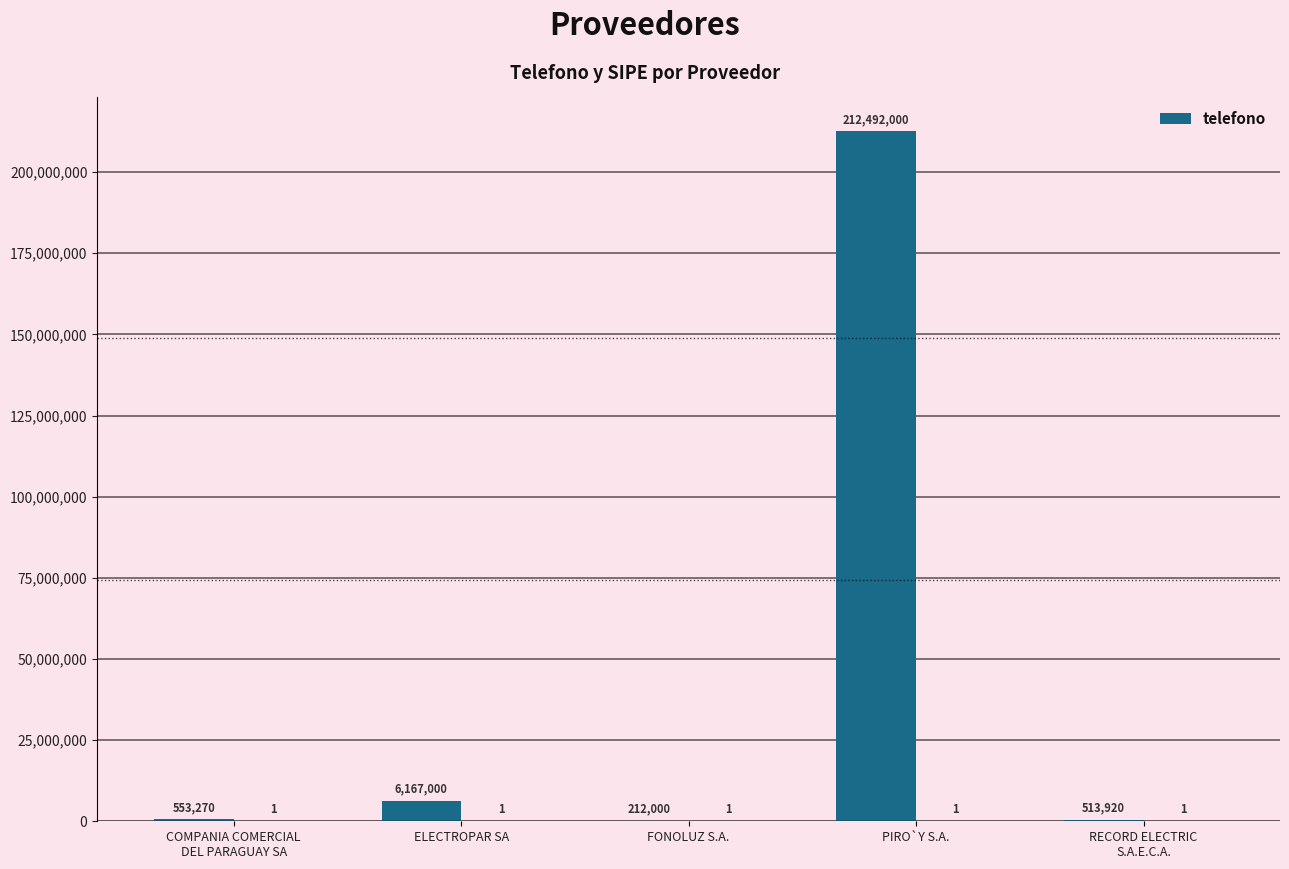

What is the ratio of the value at ELECTROPAR SA to the value at FONOLUZ S.A.?

29.1